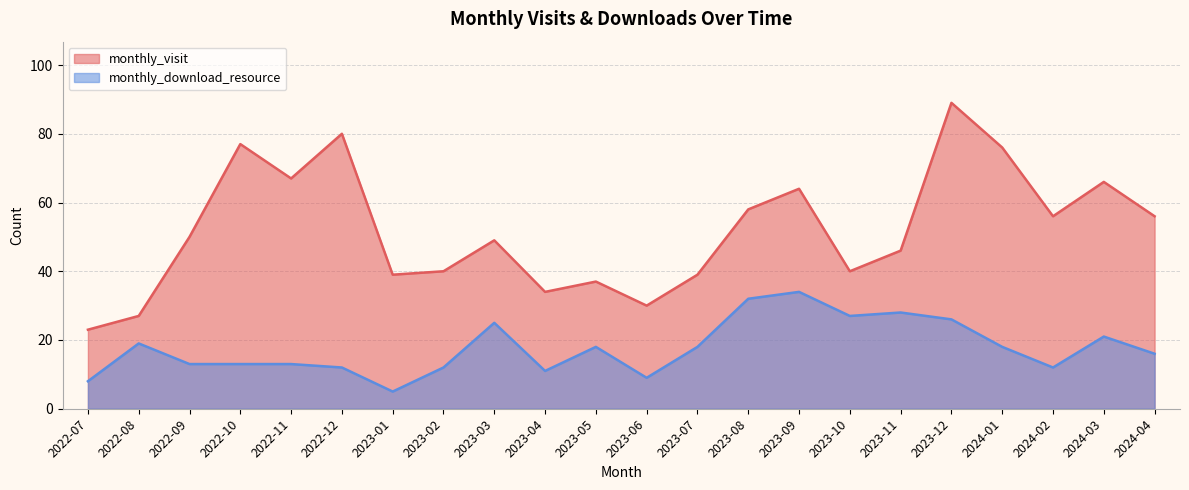

True or false: monthly_download_resource and monthly_visit cross at least once.

False